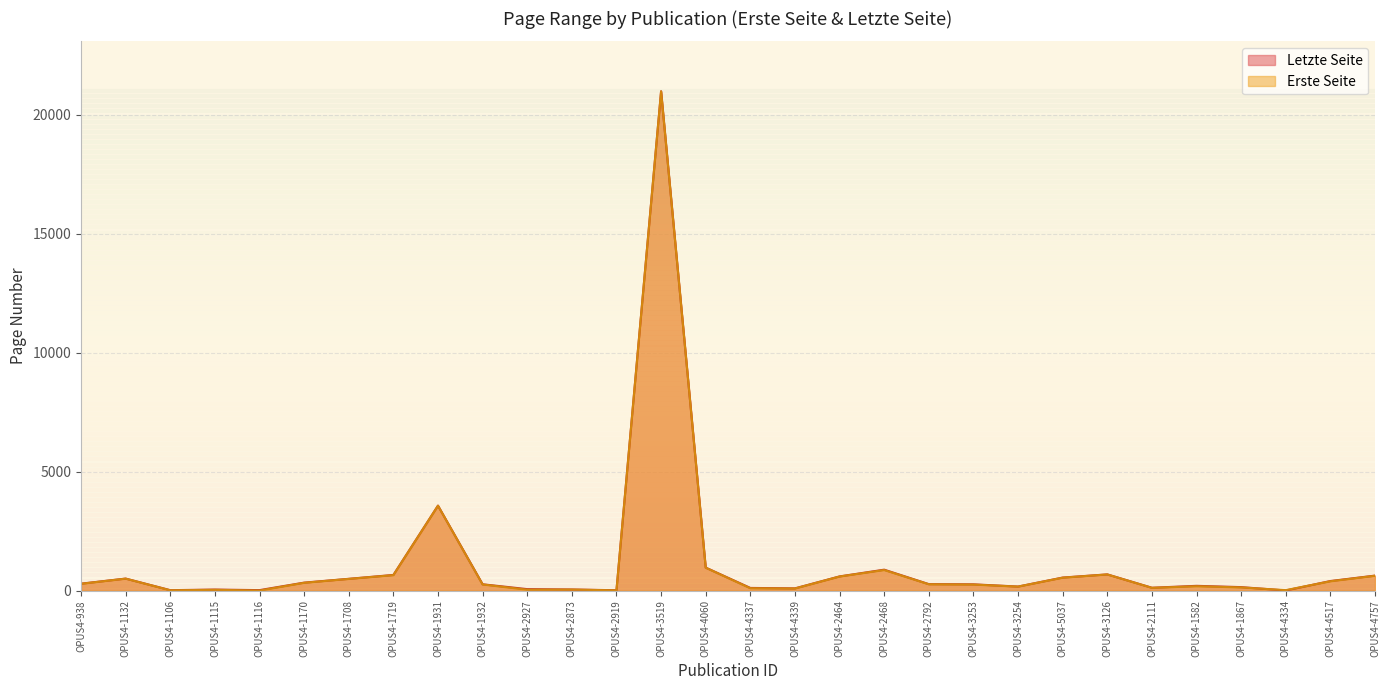

What is the minimum value shown in the chart?

1